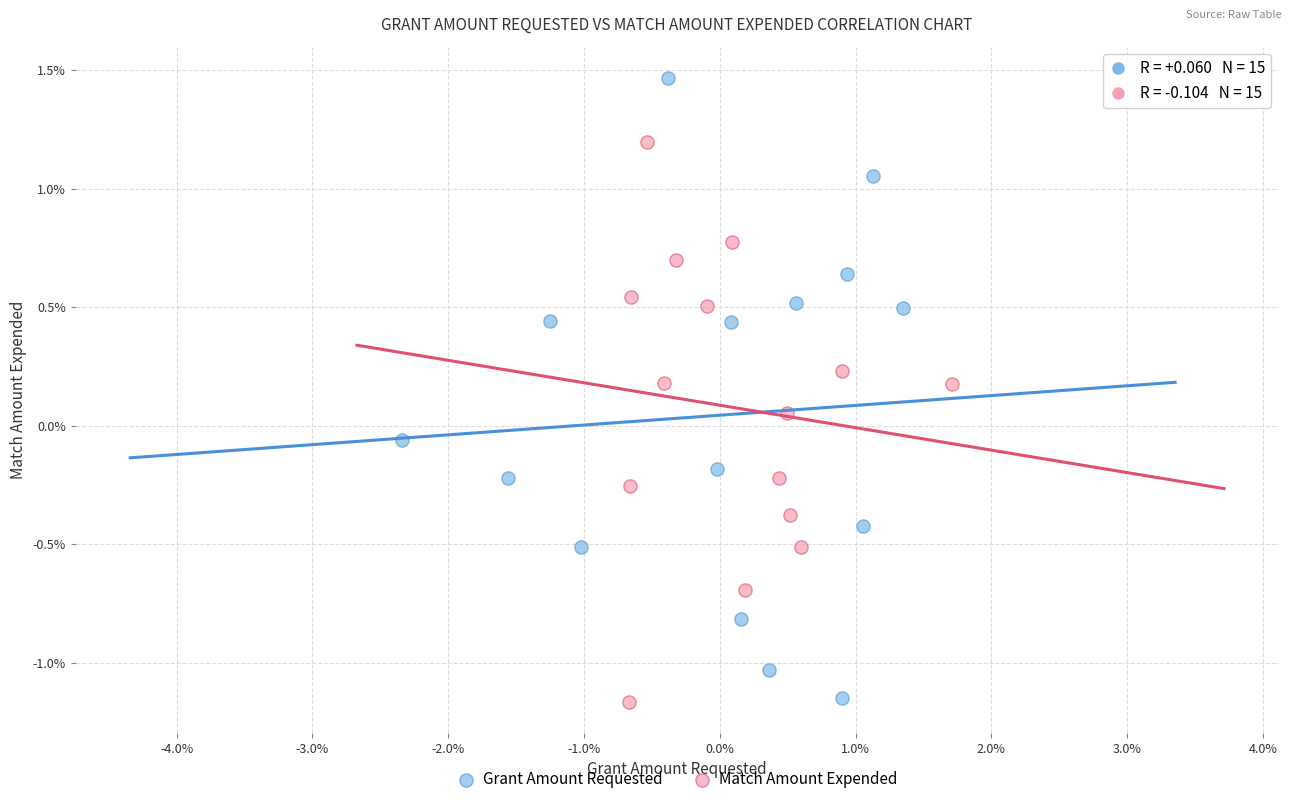

What are all the series names shown in the legend?

Grant Amount Requested, Match Amount Expended